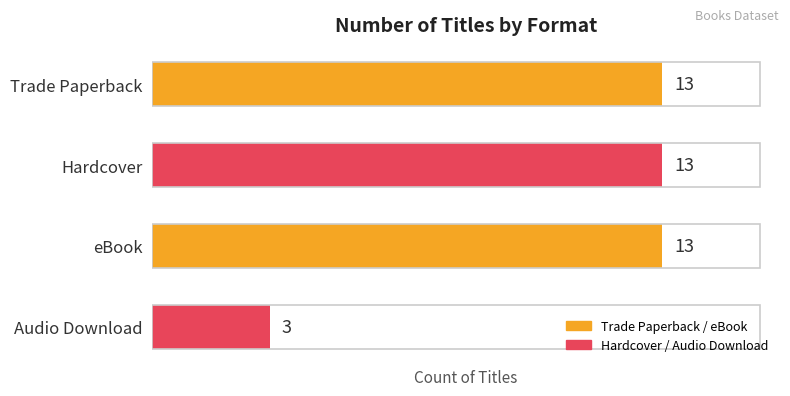

Read the value at eBook, to the nearest 10.

10